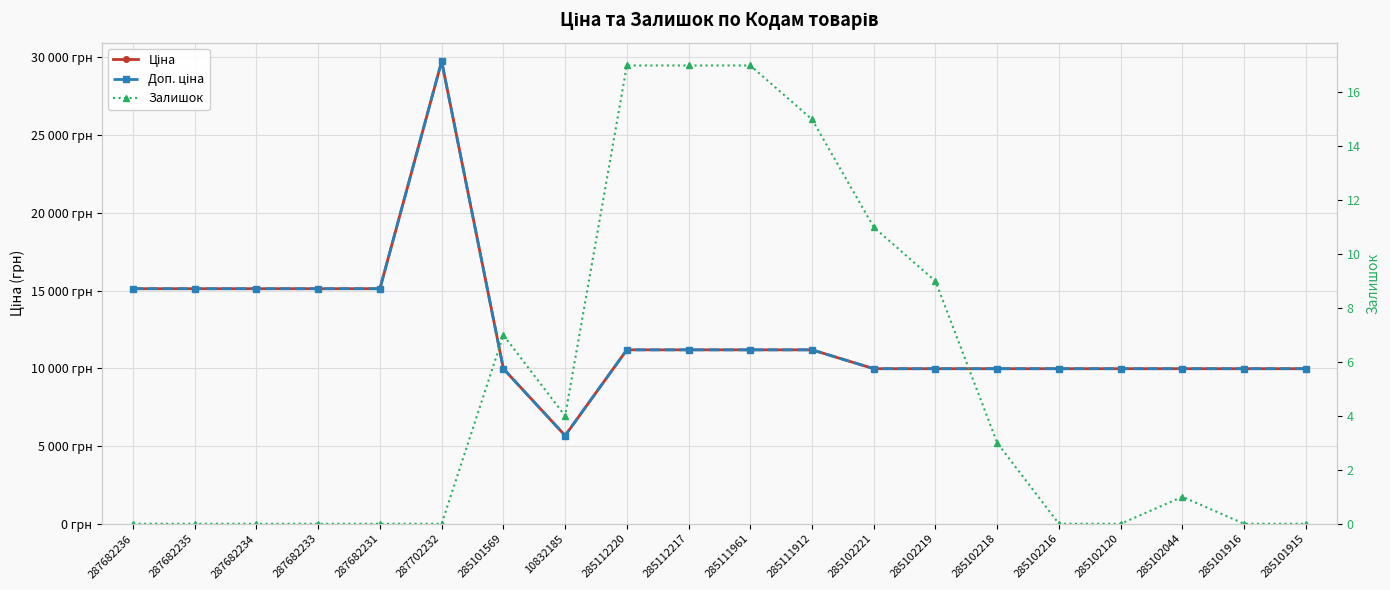

Count the number of data series in this chart.

3